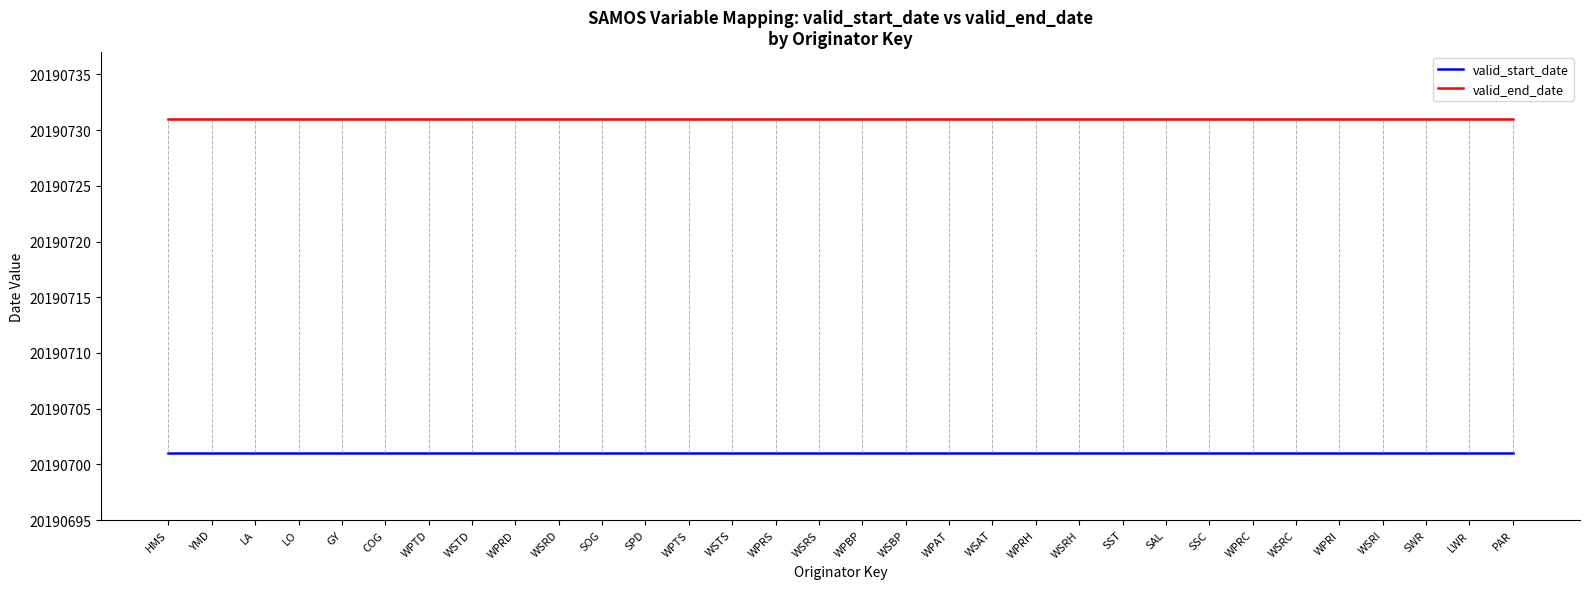

Is the value of valid_end_date at WPRI greater than the value of valid_start_date at WPRC?

Yes